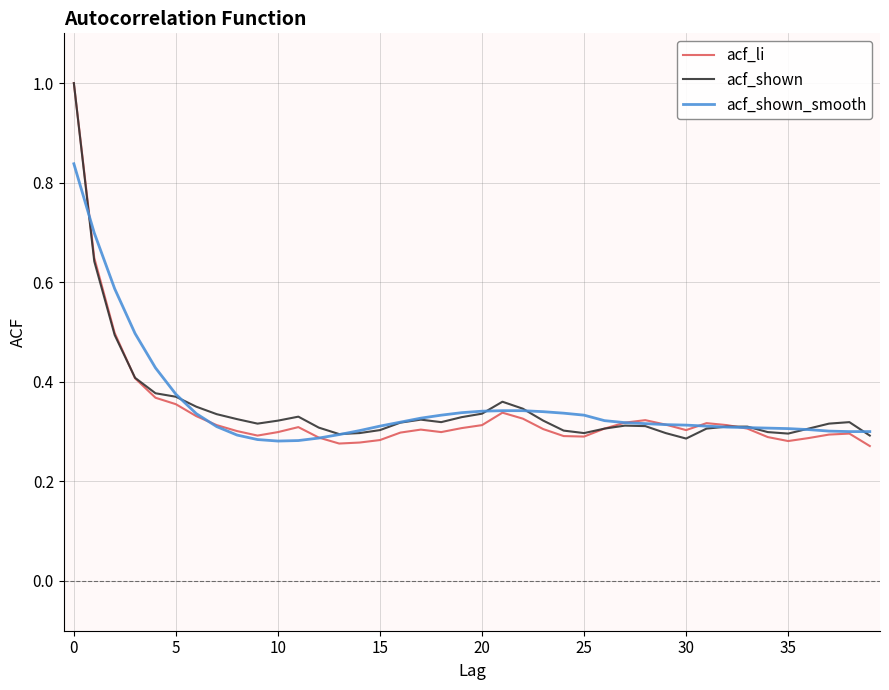

What is the greatest value displayed?

1.0